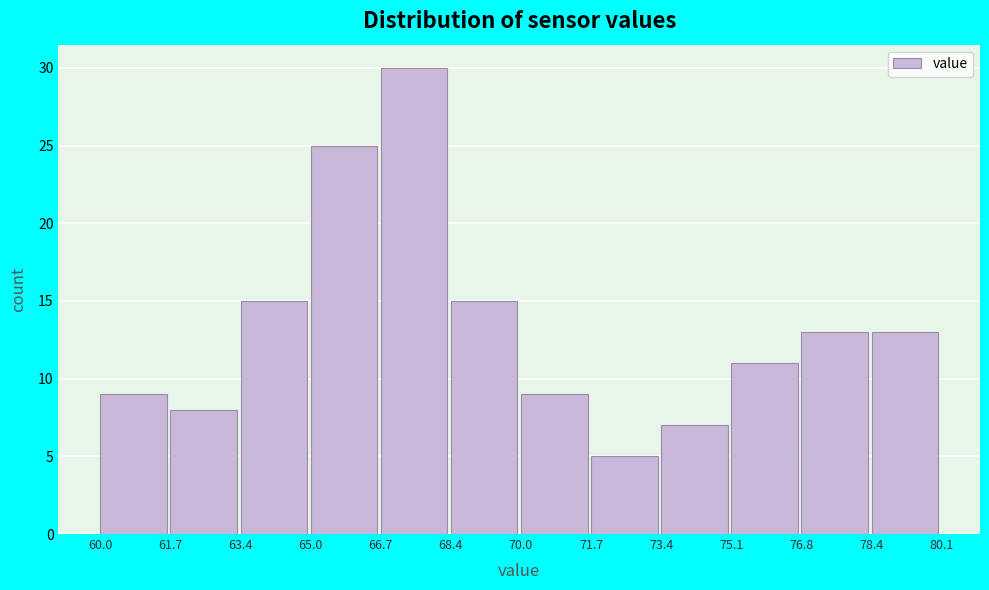

Which range on the x-axis has the tallest bar?

66.7 to 68.4